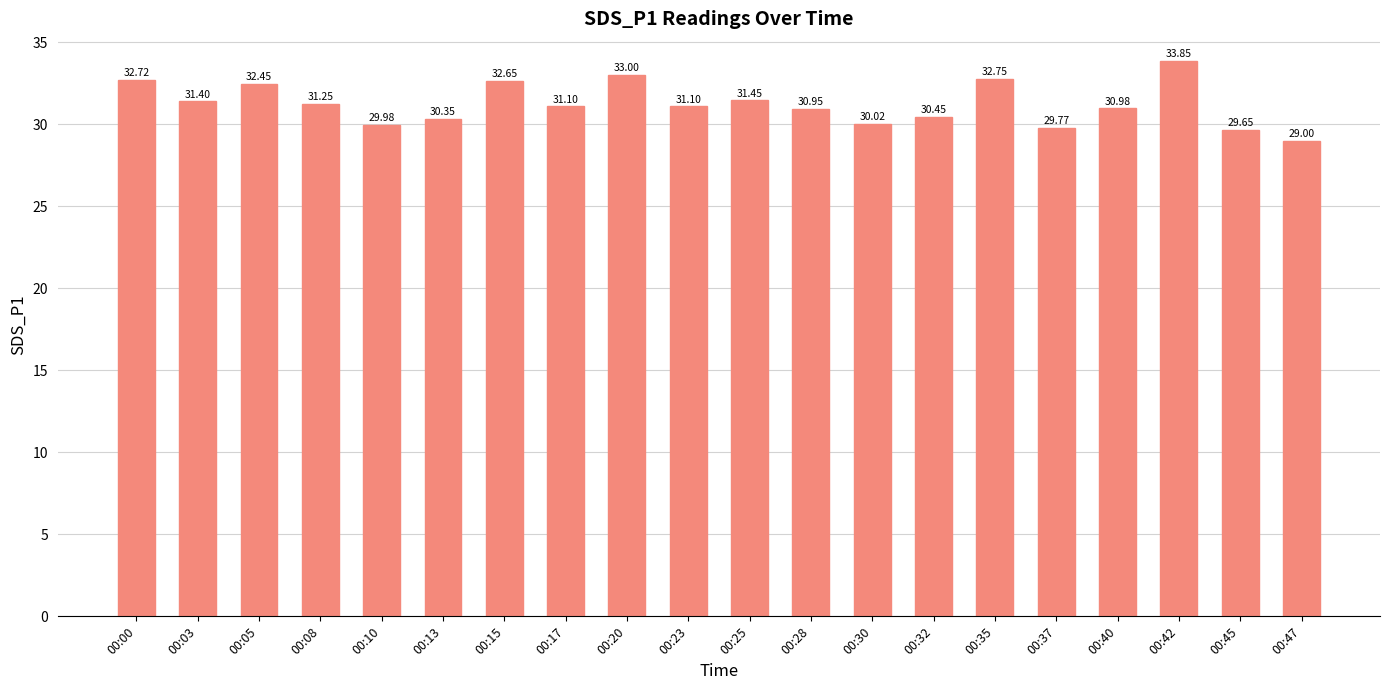

What is the average value?

31.2